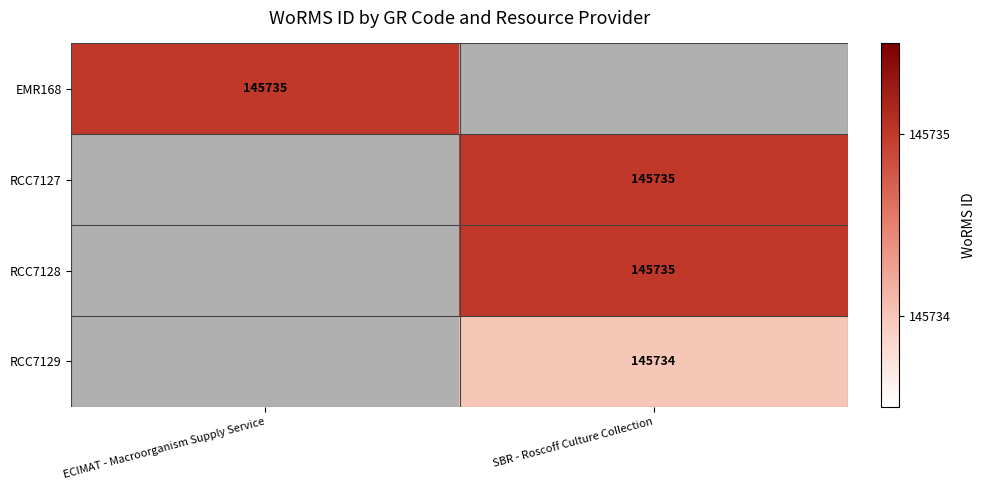

Is the value of RCC7129 at SBR - Roscoff Culture Collection greater than the value of RCC7127 at SBR - Roscoff Culture Collection?

No